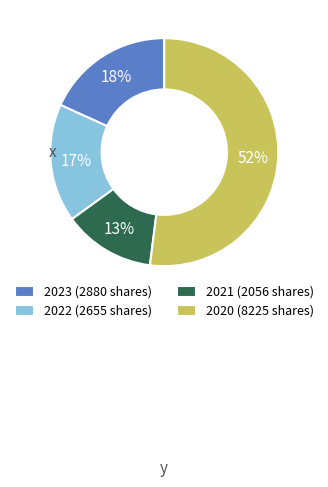

To the nearest percent, what portion does 2020 represent?

52%